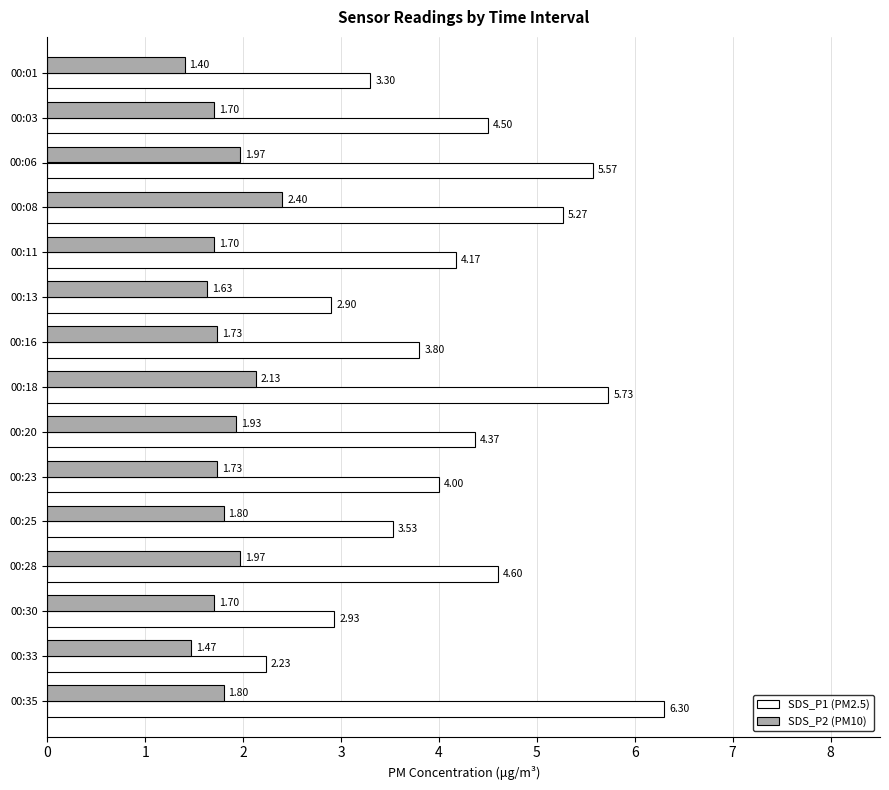

How many values in the SDS_P1 (PM2.5) series are below 4?

6